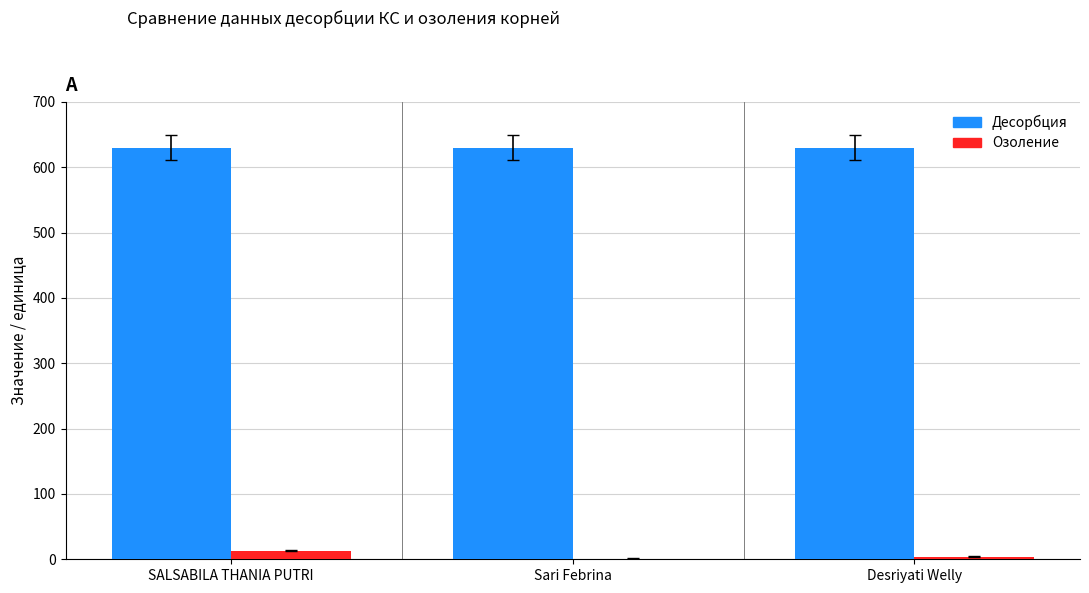

What is the sum of all Десорбция values?

1890